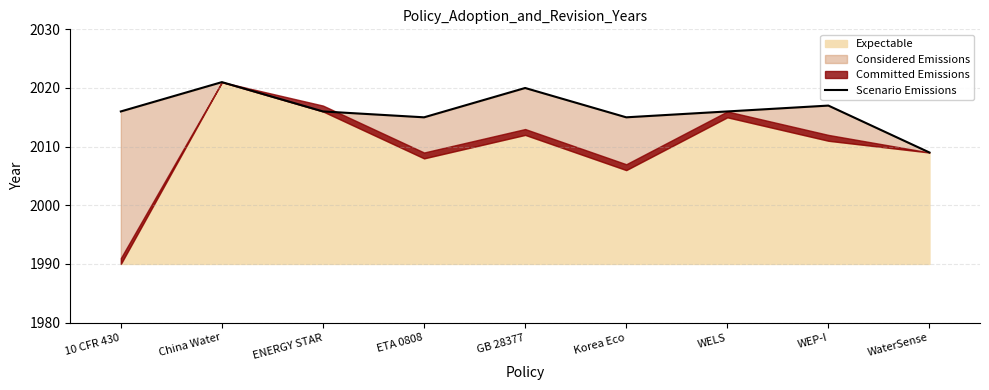

The value at ENERGY STAR is 3108. True or false?

False